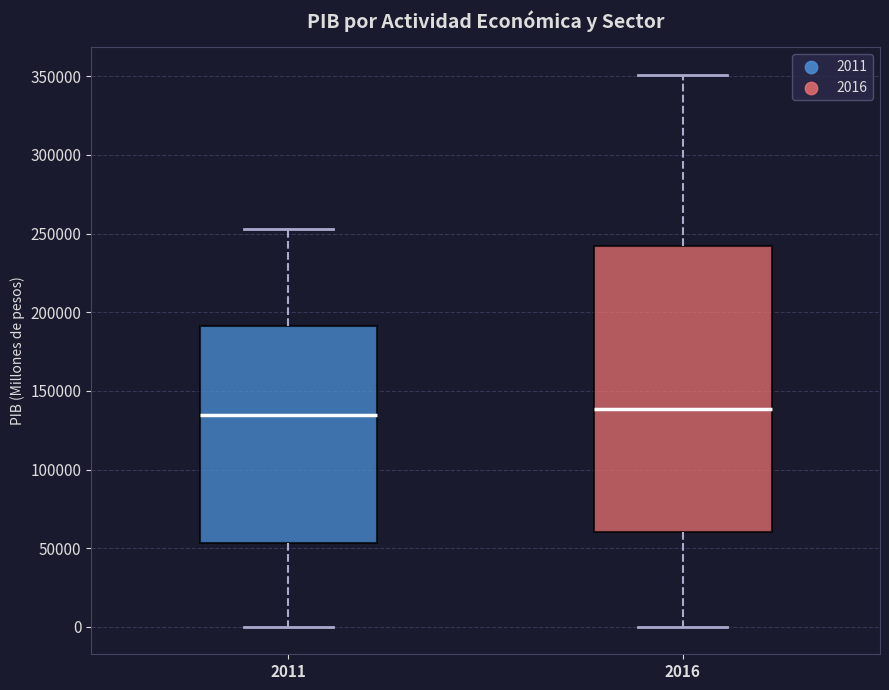

Reading left to right, transcribe this box plot: for each box, give where its median line is, the range the box spans, and where its two whiskers end, as read against the y-axis. The values are not printed on the chart, so give them approximately, as read against the axis.

2011: median 135000, box 55000 to 190000, whiskers 0 to 255000
2016: median 140000, box 60000 to 240000, whiskers 0 to 350000